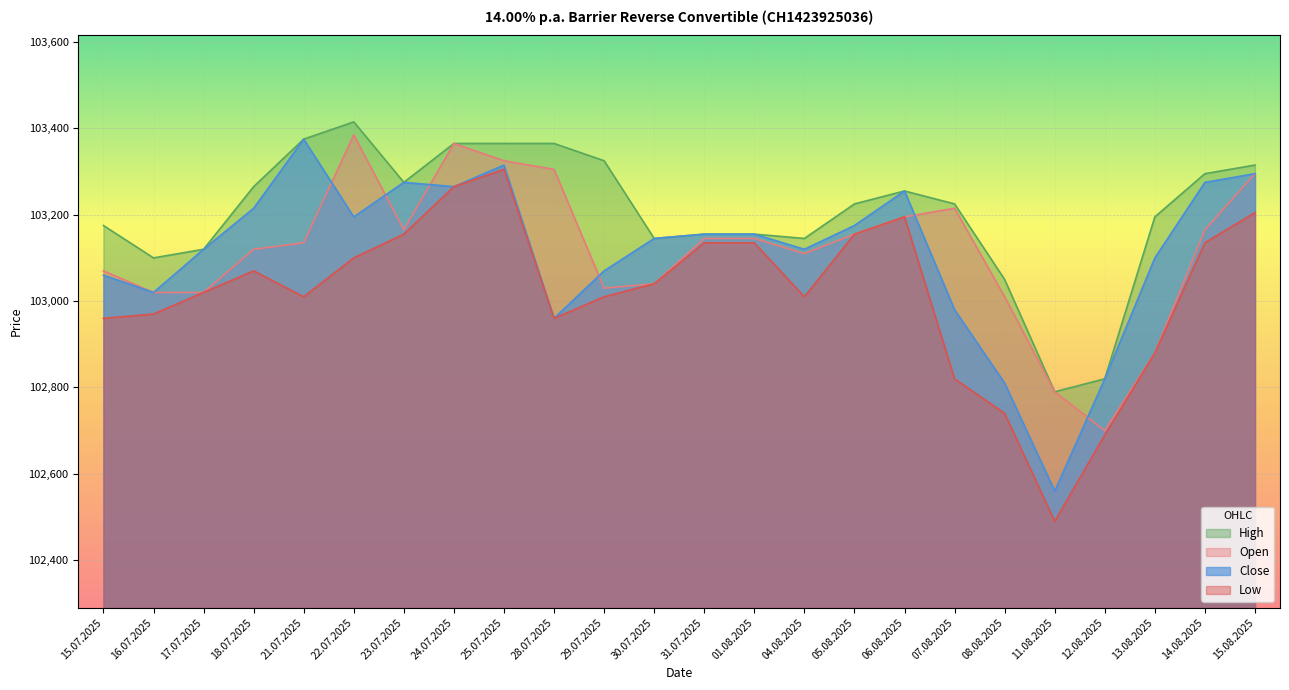

What is the total value across all series at 06.08.2025?

412900